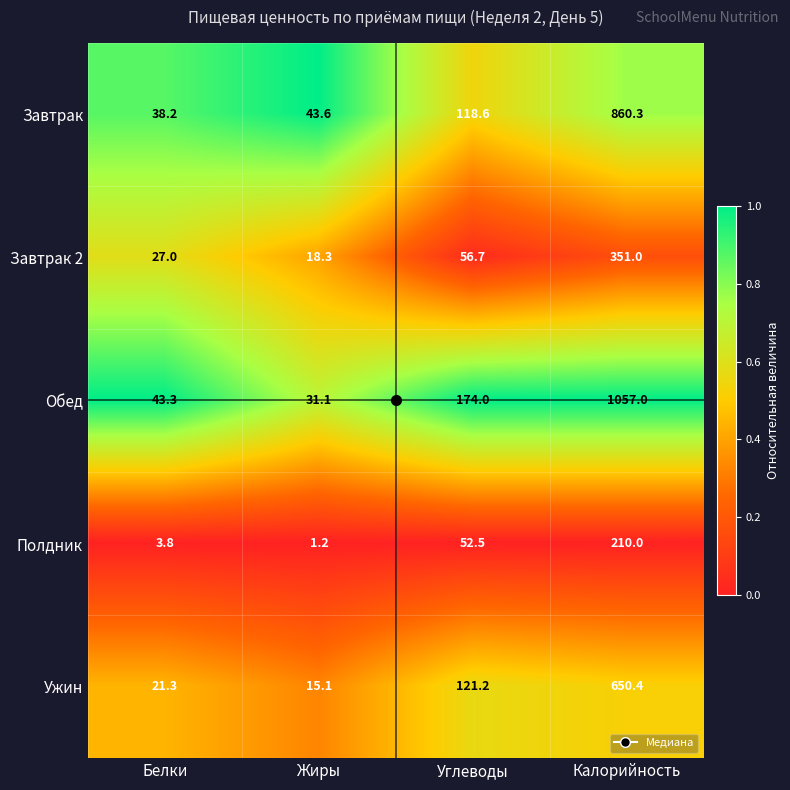

What is the difference between the second highest and second lowest values in the Завтрак 2 series?

29.7